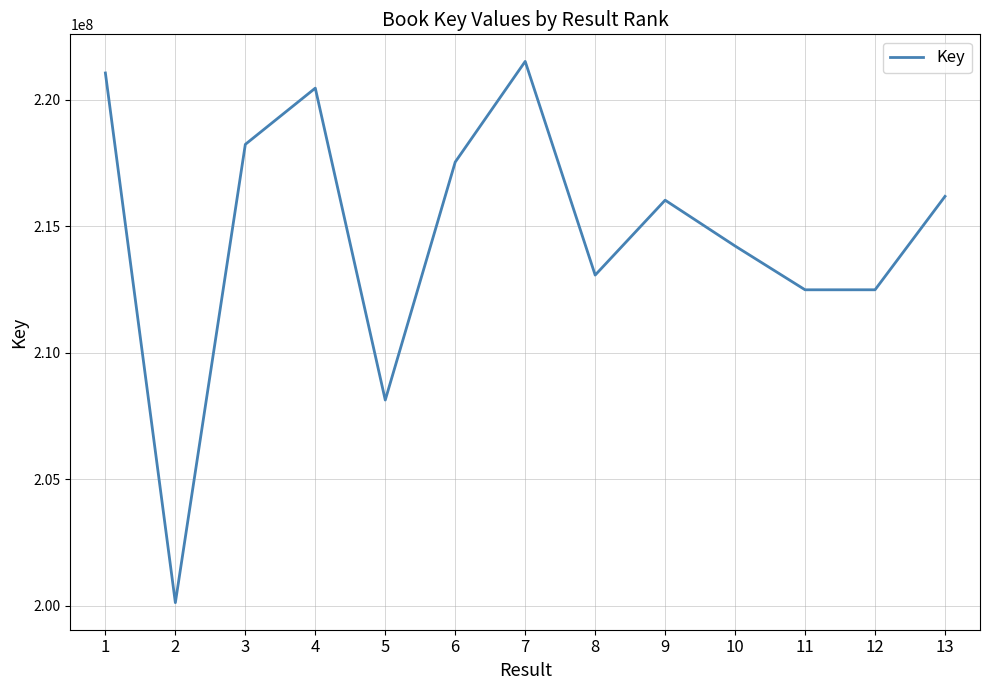

How many categories are shown in the chart?

13